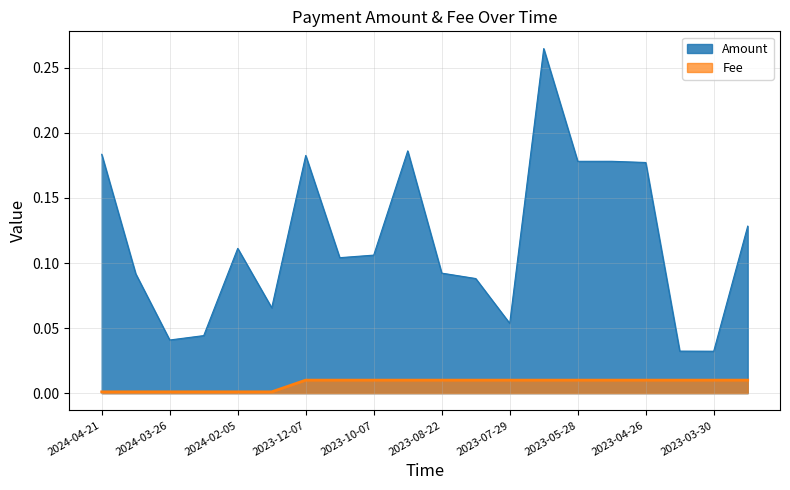

What is the difference between the Amount values at 2023-04-10 and 2023-04-26?

0.1